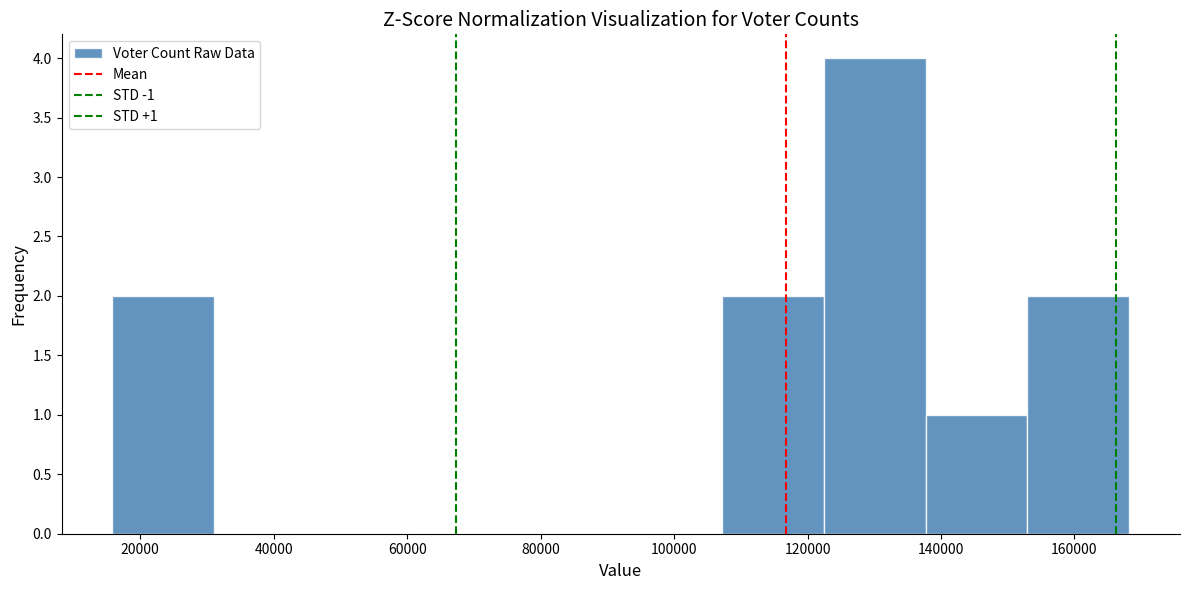

Which range on the x-axis has the tallest bar?

122000 to 138000